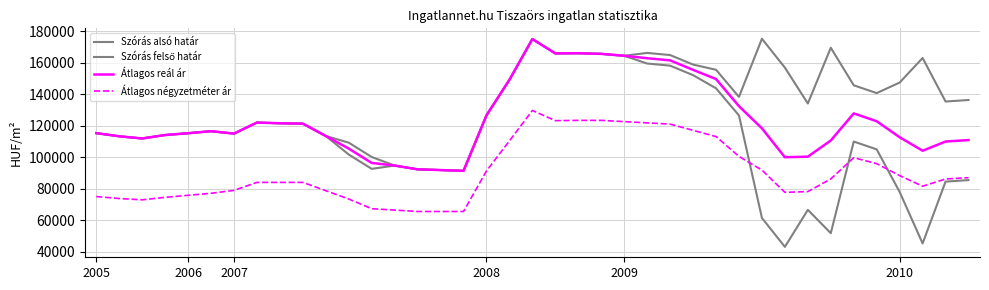

At how many categories does at least one series exceed 106672?

34